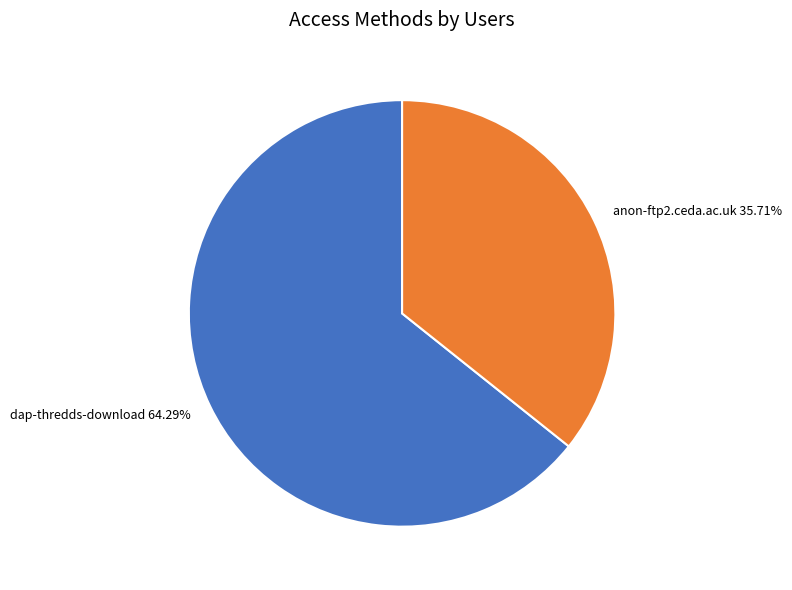

Rank the categories by value from lowest to highest.

anon-ftp2.ceda.ac.uk, dap-thredds-download